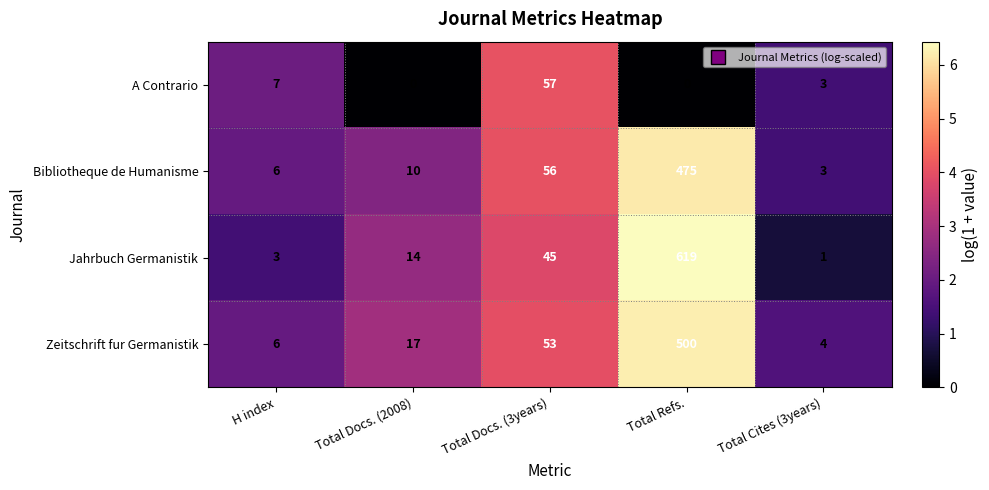

Which series has the largest range (max minus min)?

Jahrbuch Germanistik